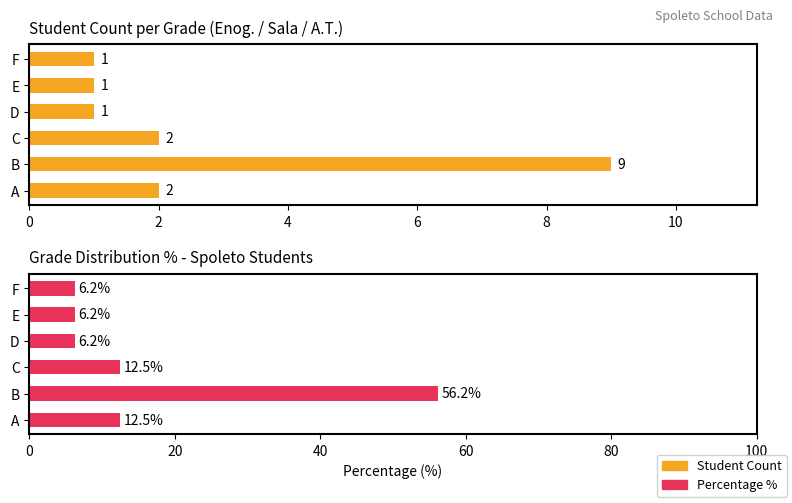

What is the minimum value shown in the chart?

1.0